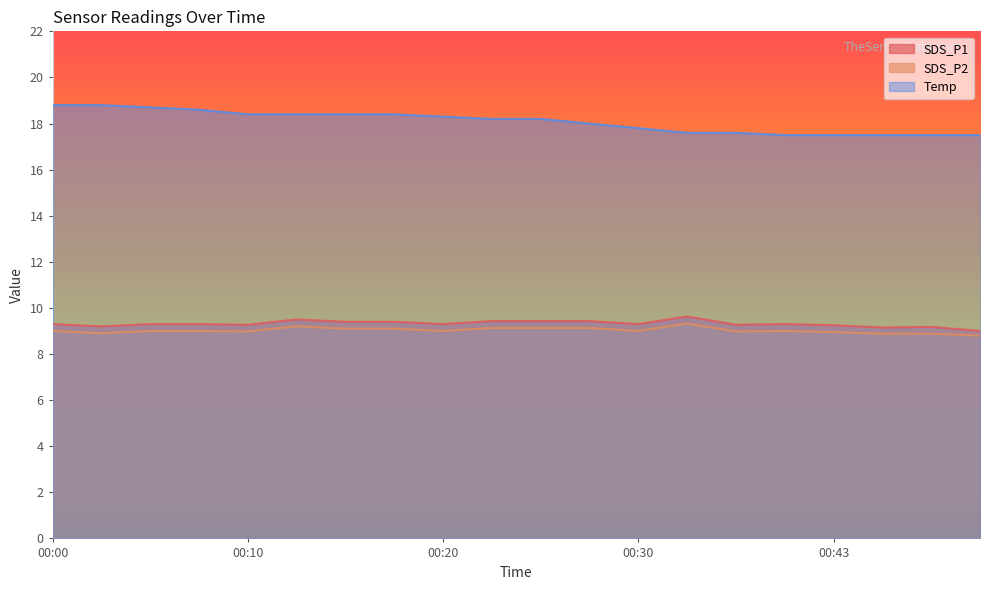

What is the difference between the Temp values at 00:03 and 00:35?

1.2